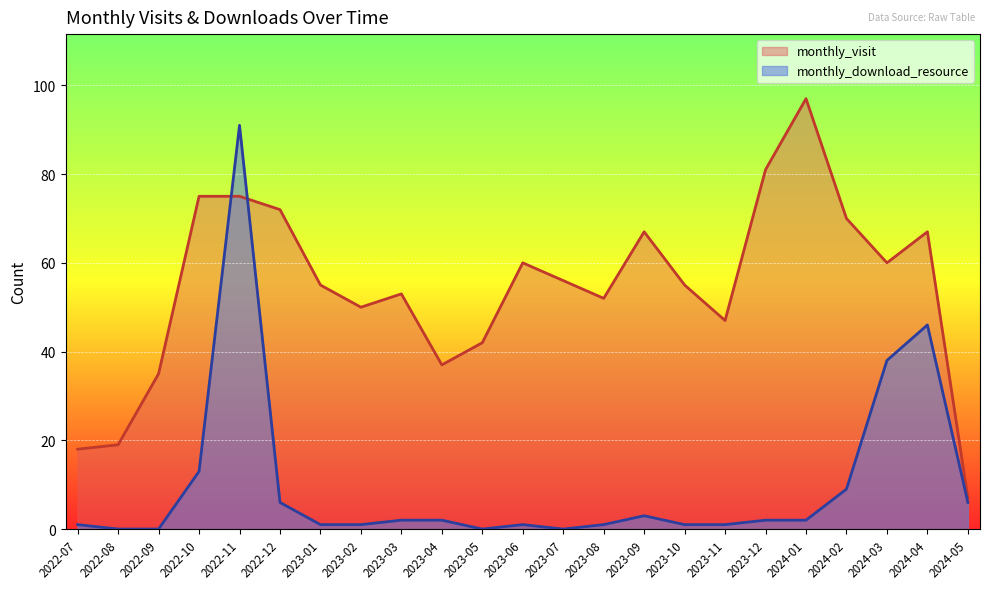

True or false: monthly_download_resource has a value of 0 at 2023-01.

False